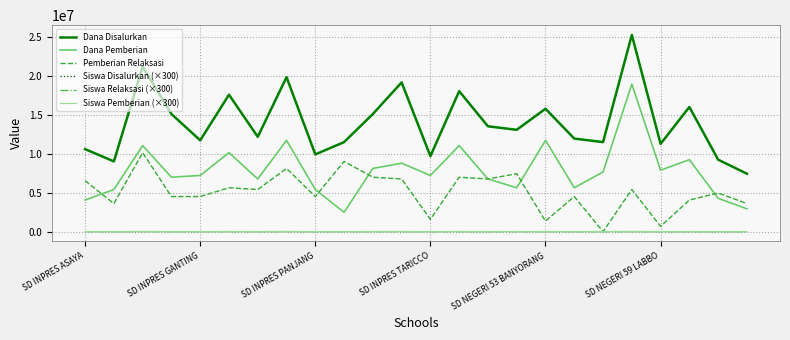

How many series are shown in this chart?

6